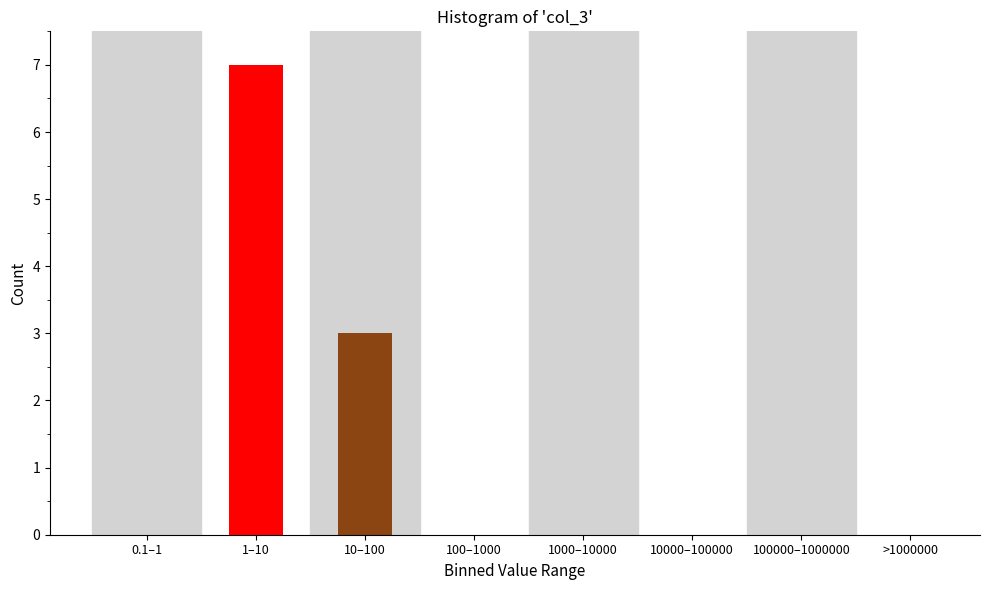

Reading left to right, transcribe all the data shown in this chart.

0.1–1=0	1–10=7	10–100=3	100–1000=0	1000–10000=0	10000–100000=0	100000–1000000=0	>1000000=0